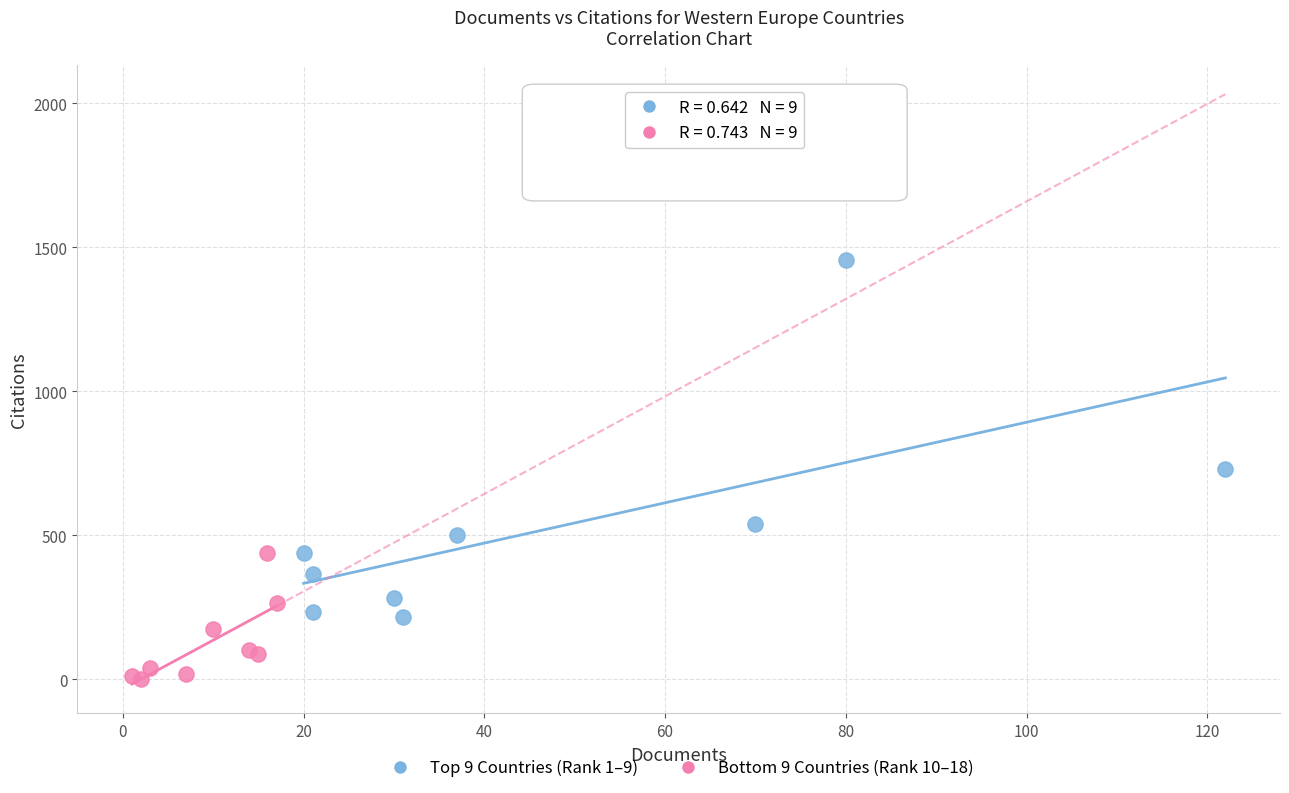

Which series contains the lowest Y value?

Bottom 9 Countries (Rank 10–18)